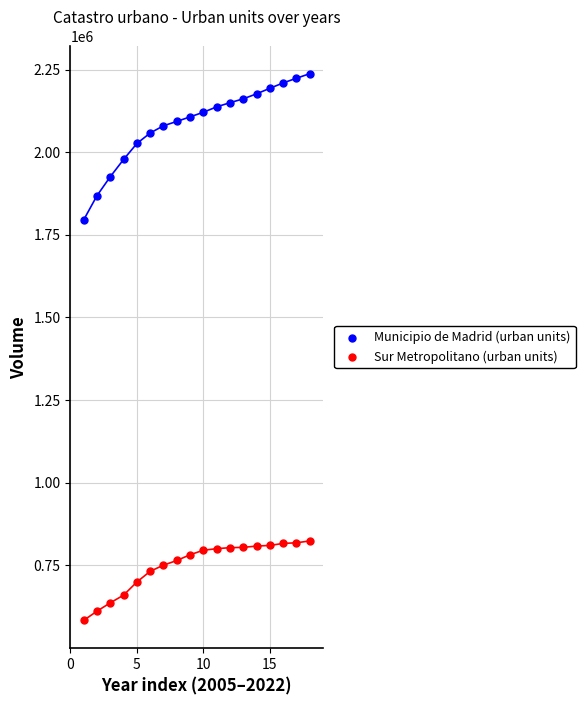

Across all data points, what is the range of Y values (max minus min)?

1653592